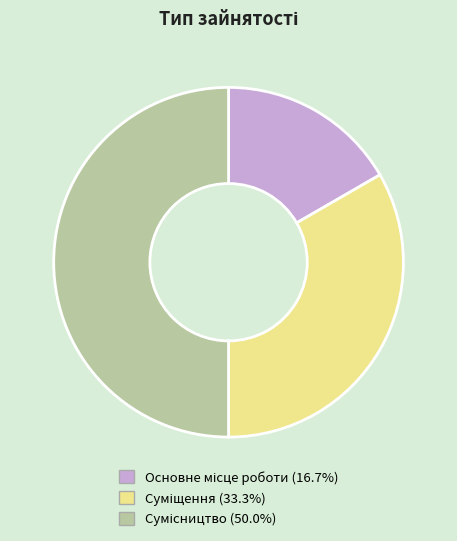

Which has a higher value, Сумісництво or Основне місце роботи?

Сумісництво